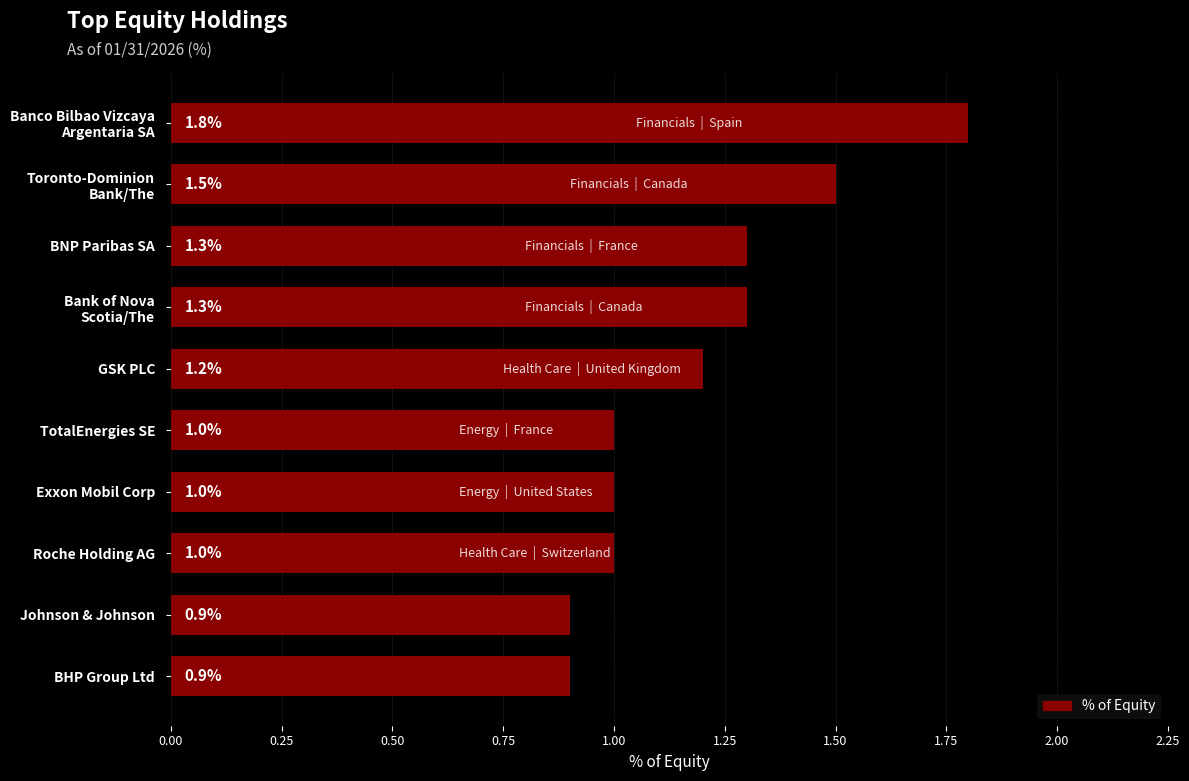

What is the difference between the maximum and minimum values?

0.9